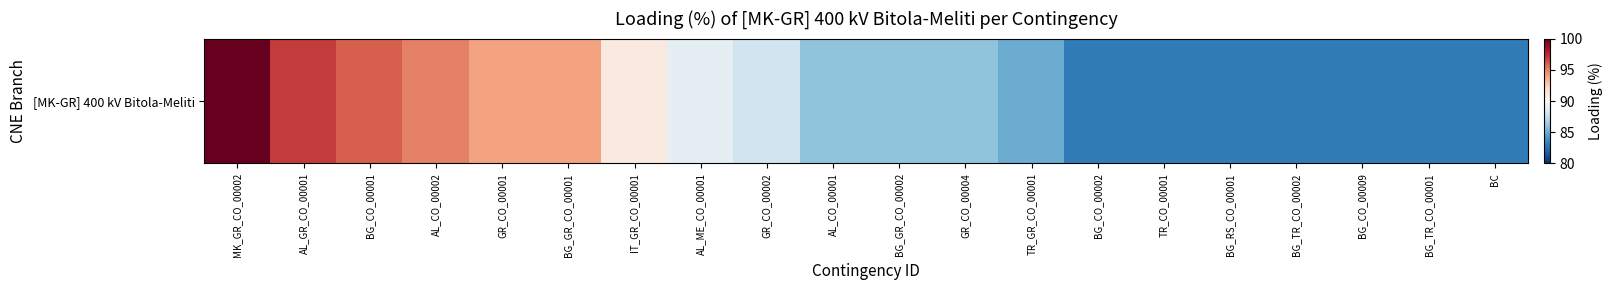

What is the difference between the maximum and second lowest values?

17